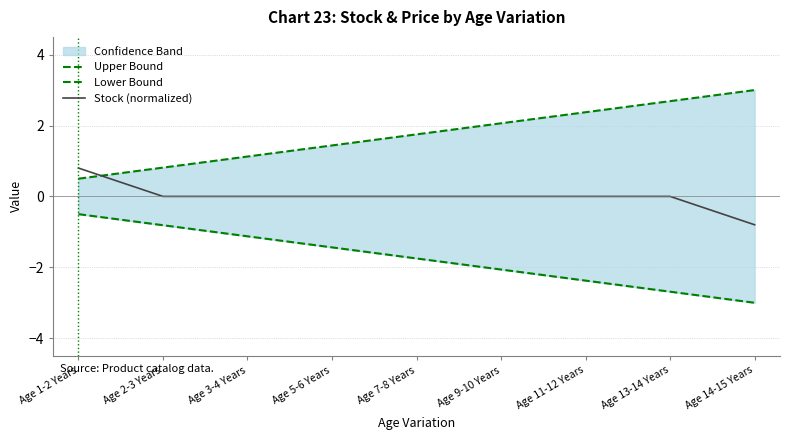

Between Age 9-10 Years and Age 1-2 Years, which is larger?

Age 9-10 Years